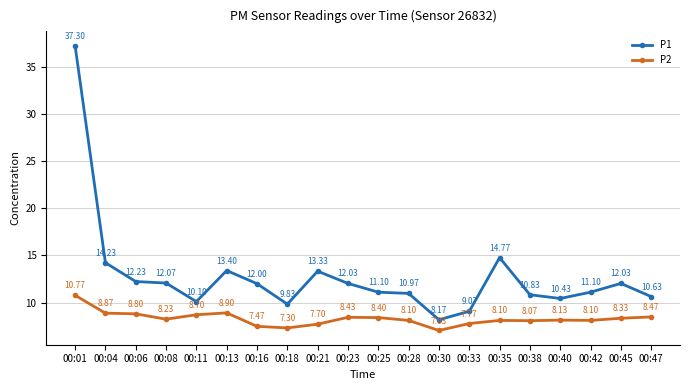

True or false: P2 and P1 intersect in this chart.

False